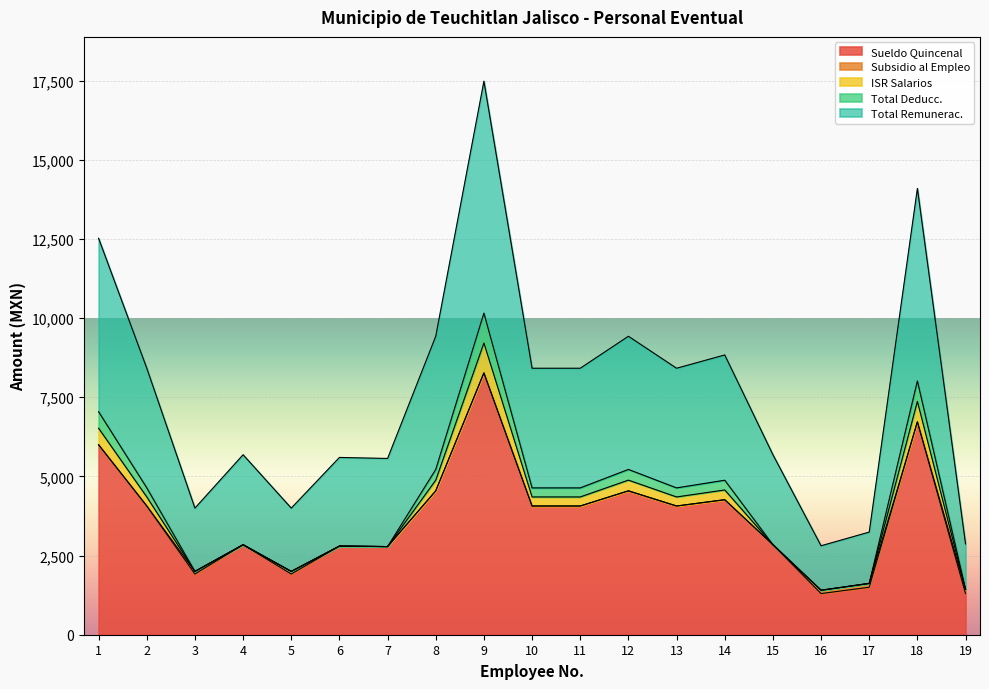

The value of Sueldo Quincenal at 4 is 3895.7. True or false?

False